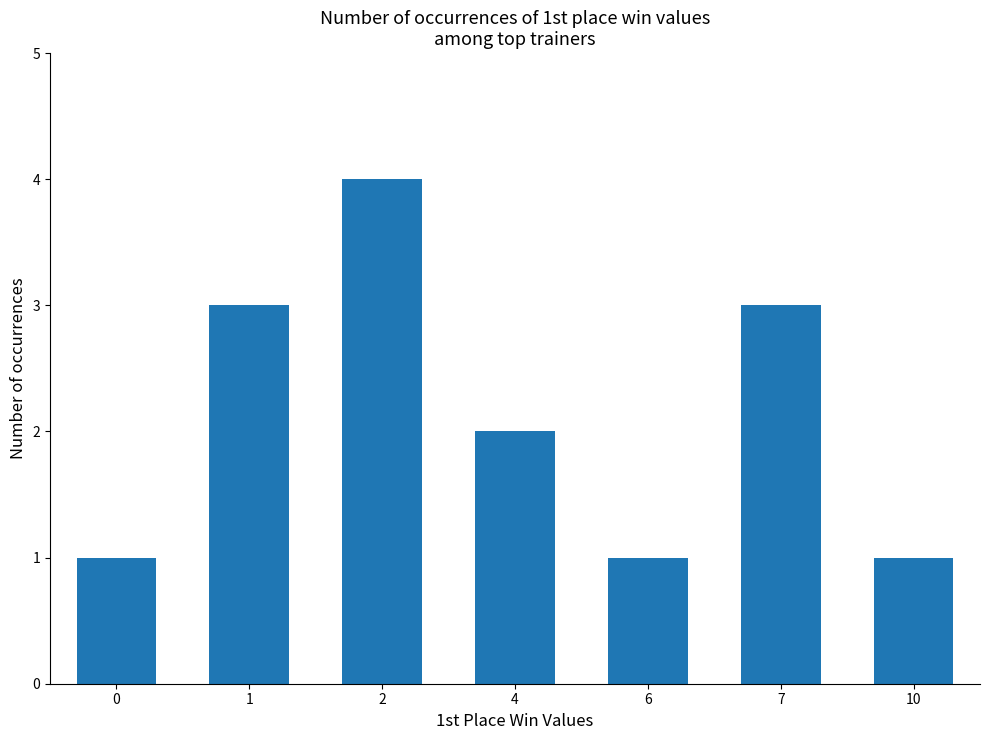

Is it true that the value at 4 is 3?

False